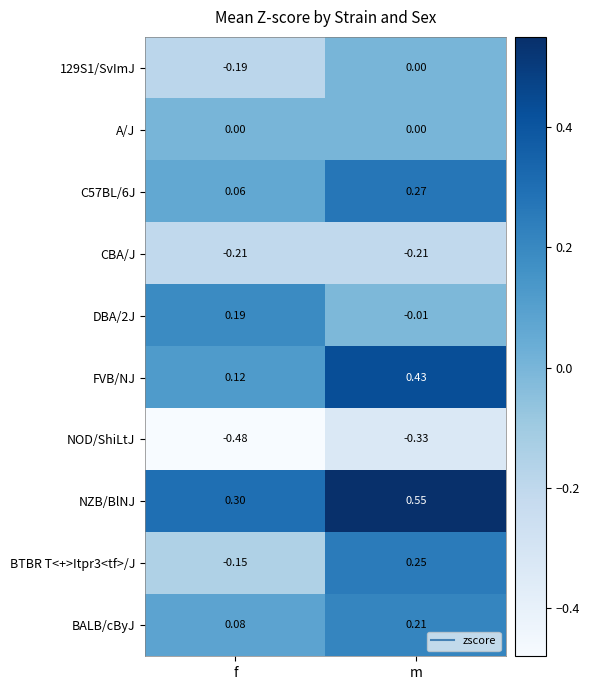

Which category has the highest value across all series?

m